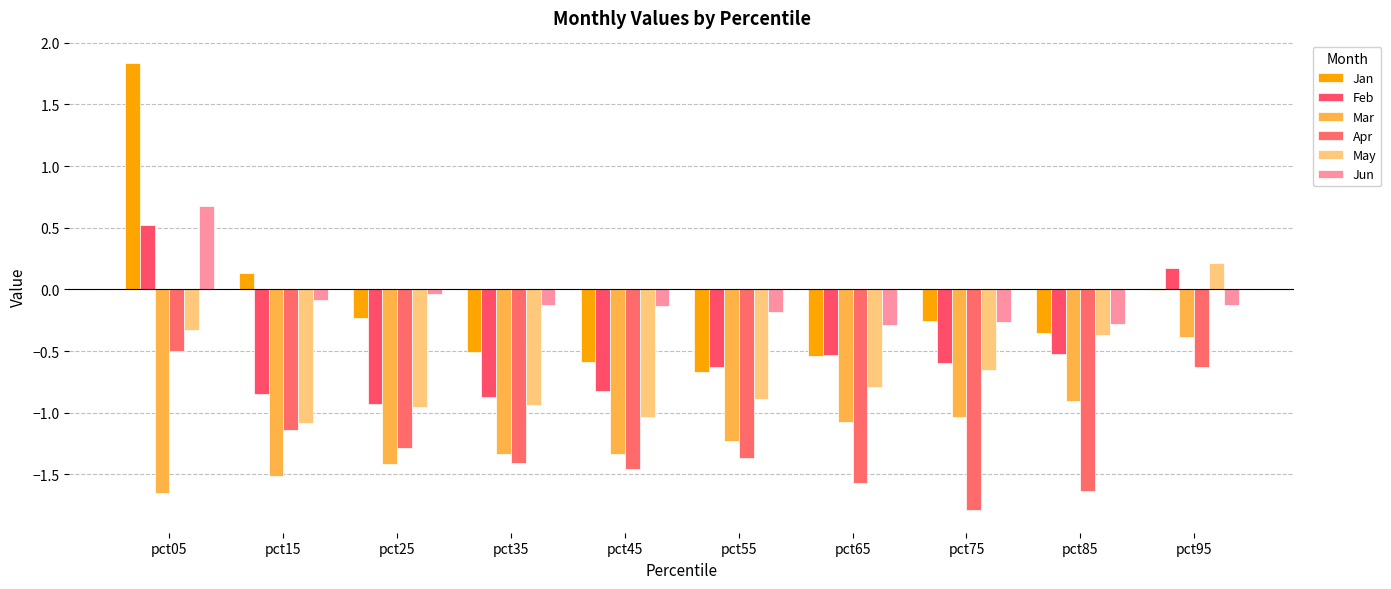

Which series has the widest spread of values?

Jan